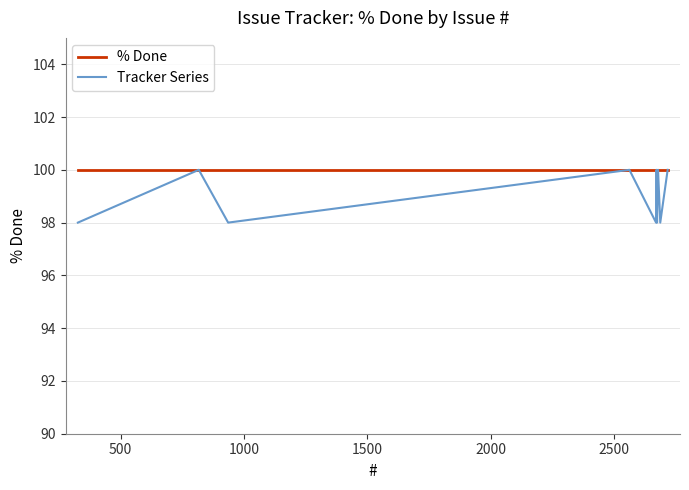

What is the highest value of the Tracker Series series?

100